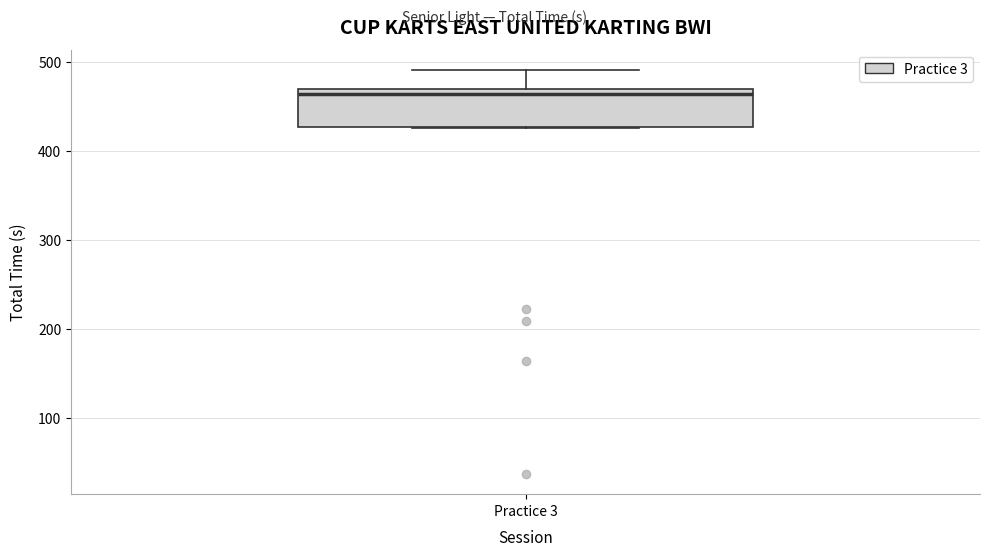

Read this box plot against the y-axis: the position of the median line, the range covered by the box, and the ends of both whiskers. The values are not printed on the chart, so give them approximately, as read against the axis.

median 460, box 430 to 470, whiskers 430 to 490